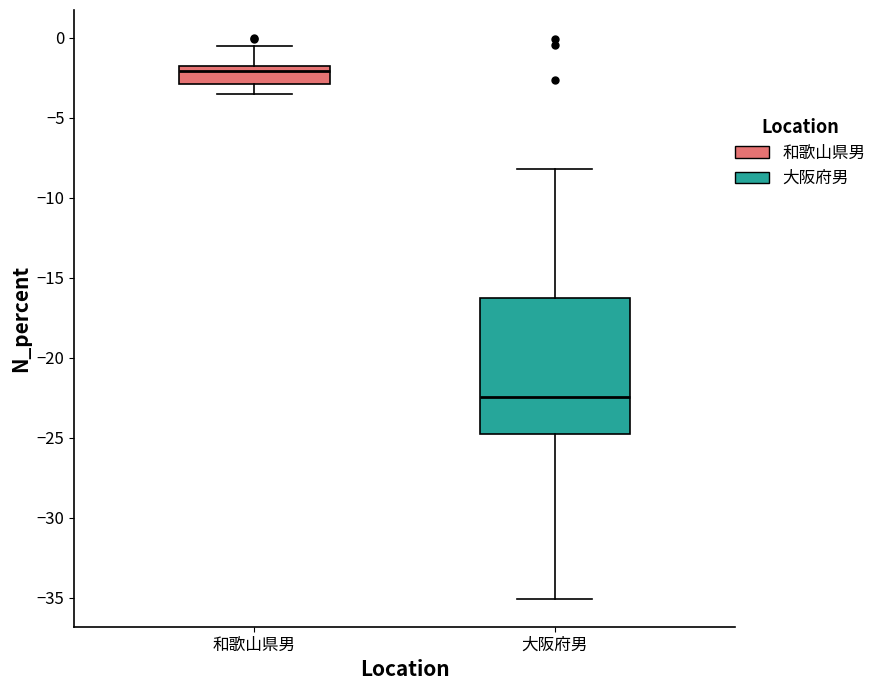

Reading left to right, read every box against the y-axis: the position of its median line, the range the box covers, and the ends of its whiskers. The values are not printed on the chart, so give them approximately, as read against the axis.

和歌山県男: median -2.0 (just below the box's upper edge), box -3.0 to -2.0, whiskers -3.5 to -0.5
大阪府男: median -22.5, box -24.5 to -16.0, whiskers -35.0 to -8.0